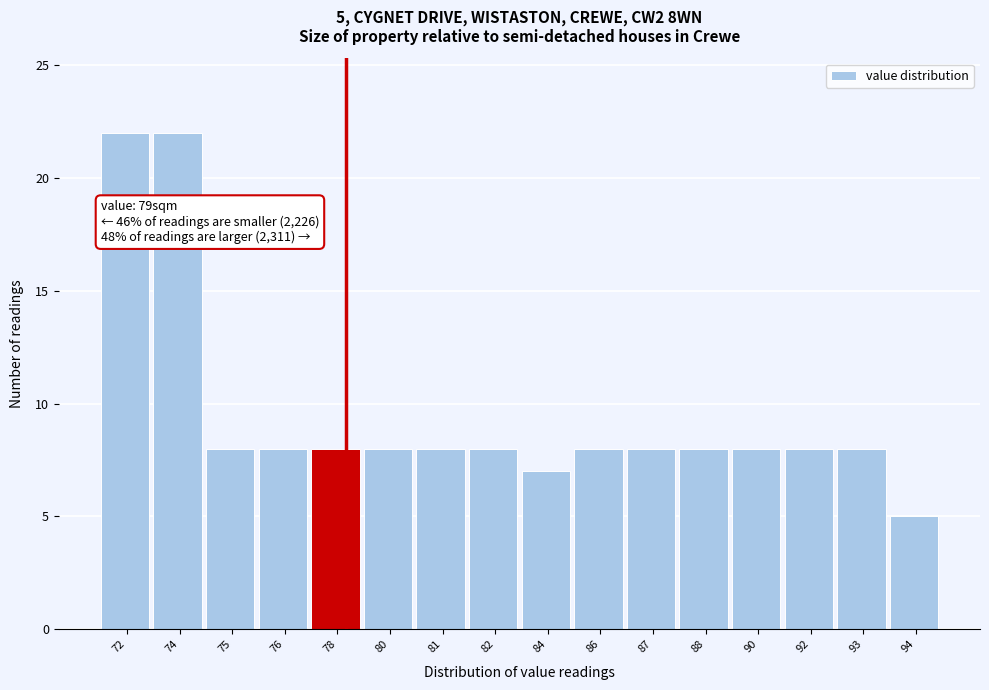

Reading left to right, extract all data points from this chart.

22	22	8	8	8	8	8	8	7	8	8	8	8	8	8	5